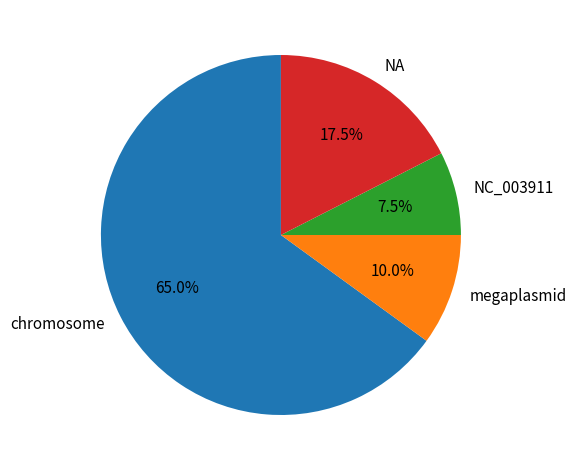

What portion of the pie excludes megaplasmid?

90.0%